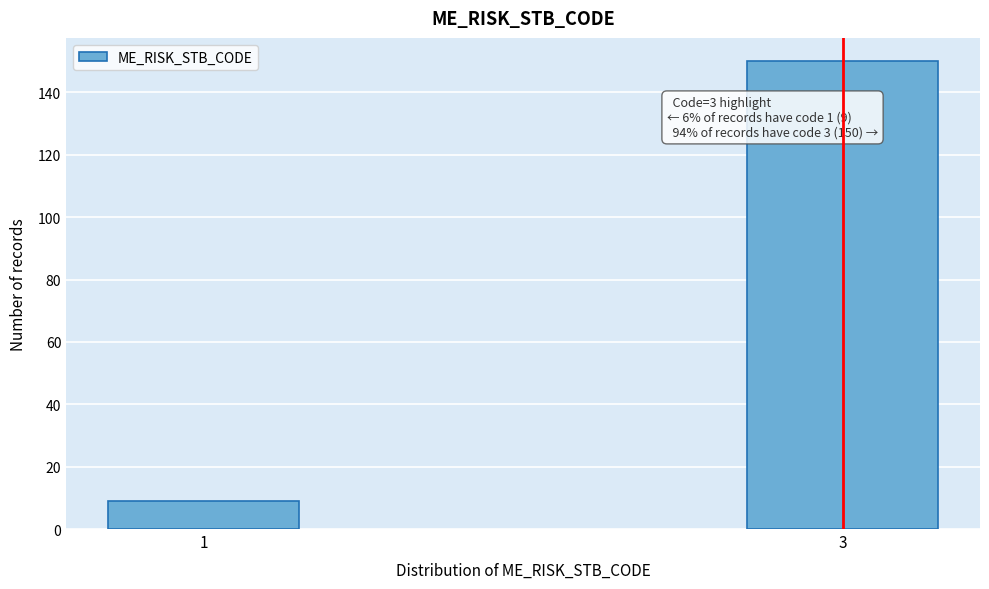

Reading right to left, extract all data points from this chart.

3=150	1=9